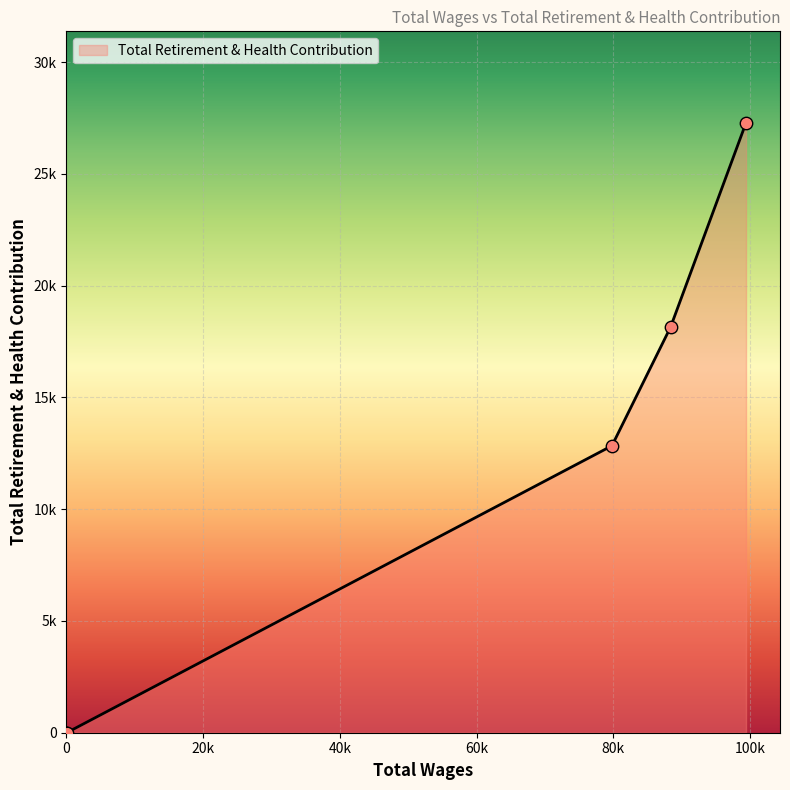

Does the chart have visible grid lines?

Yes